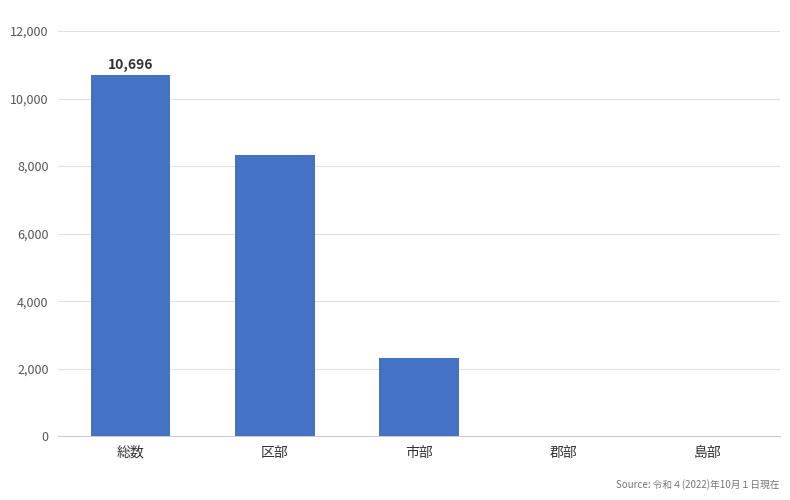

True or false: the data shows 3355 at 市部.

False